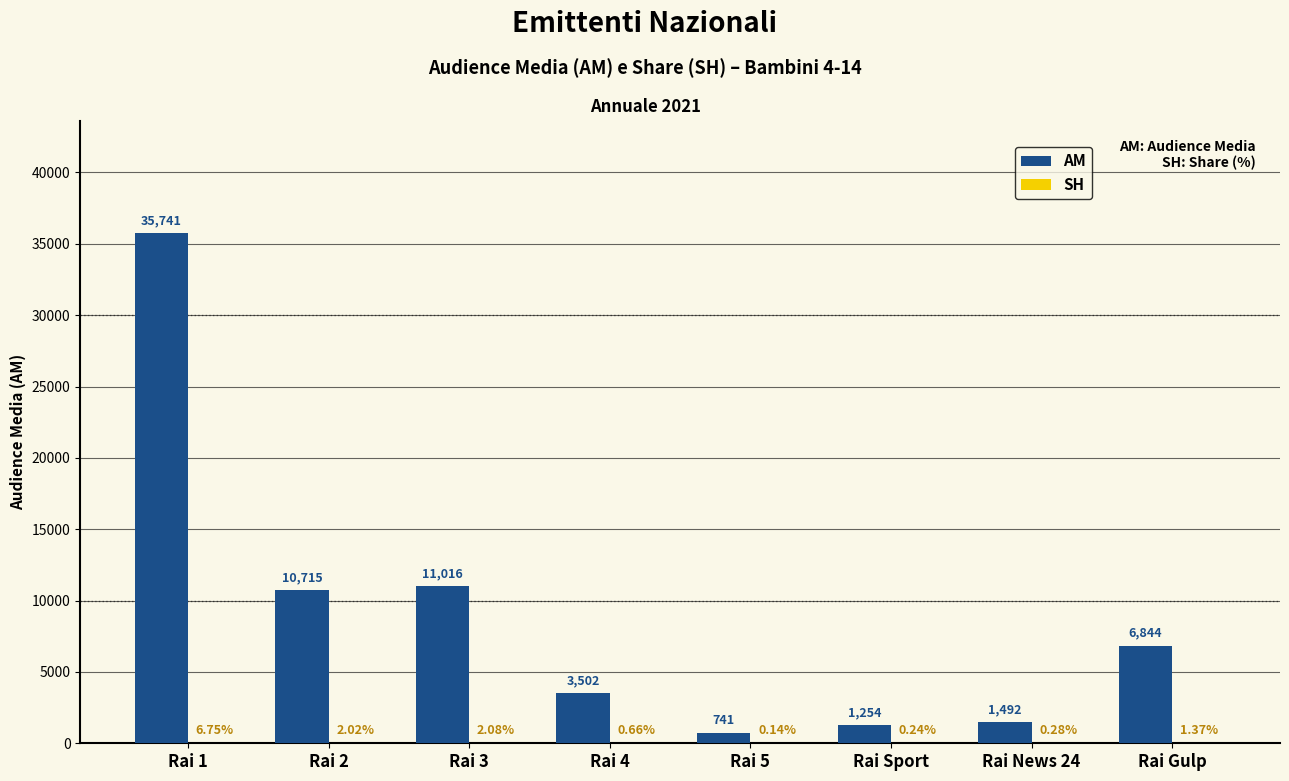

Which series has the largest total across all categories?

AM